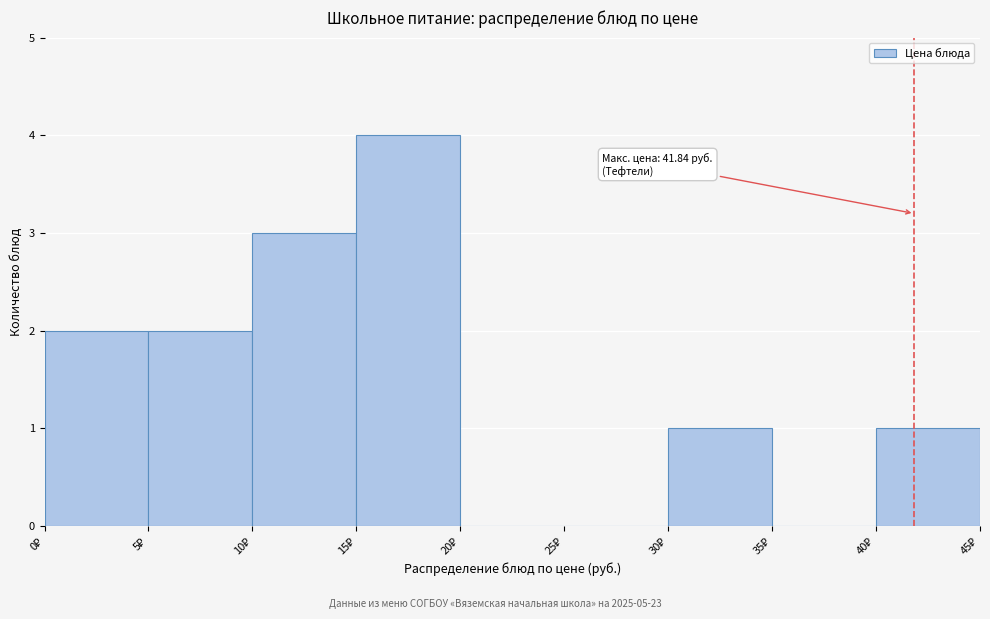

Over which range of the x-axis is the bar tallest?

15 to 20